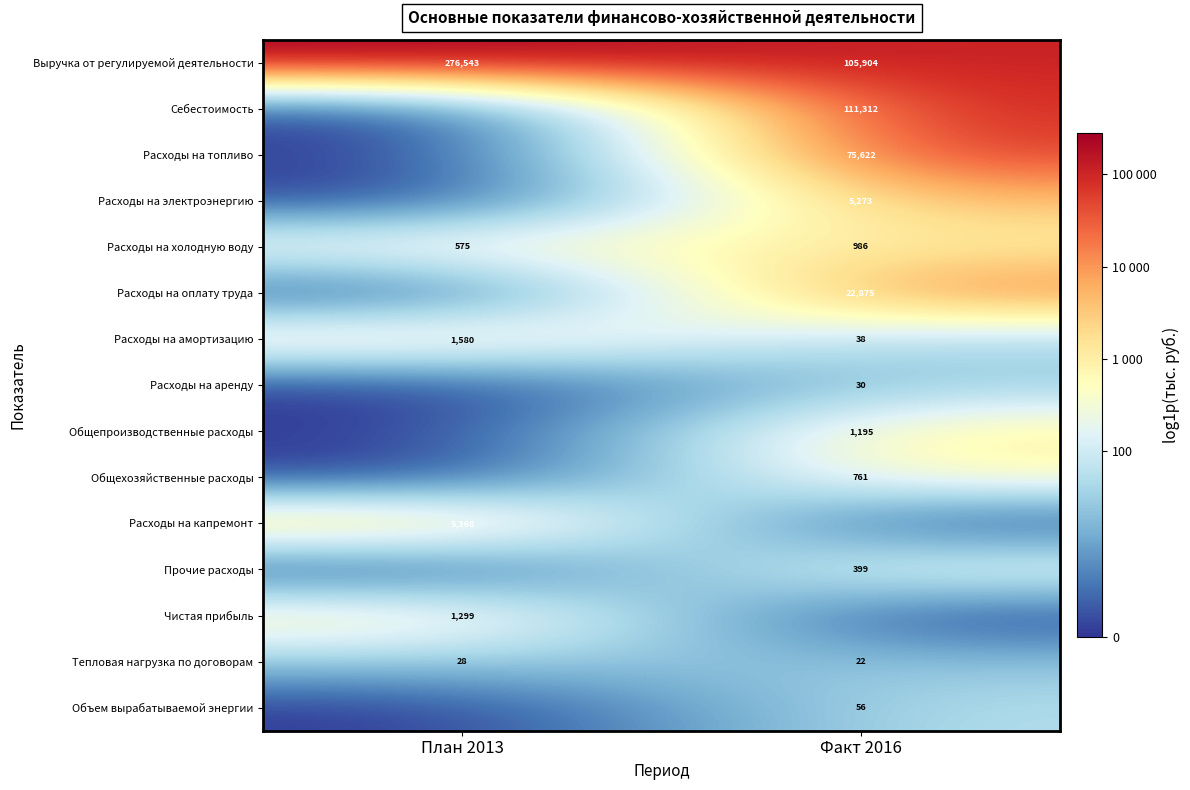

The value of Расходы на амортизацию at Факт 2016 is 63. True or false?

False